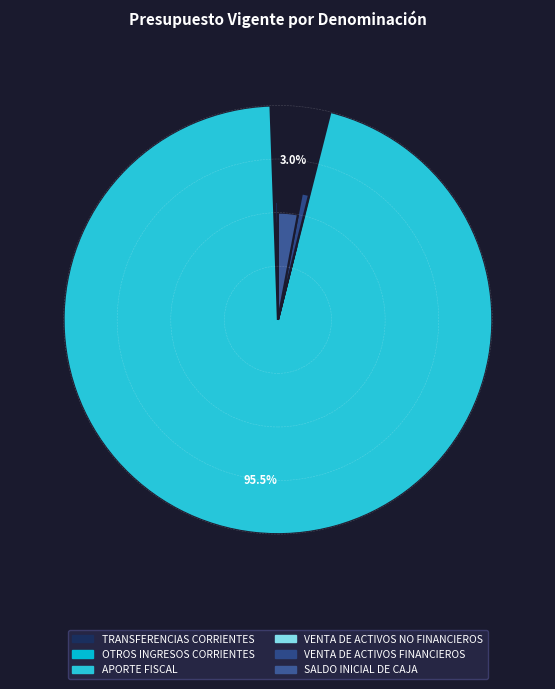

What is the ratio of the value at APORTE FISCAL to the value at VENTA DE ACTIVOS FINANCIEROS?

106.1